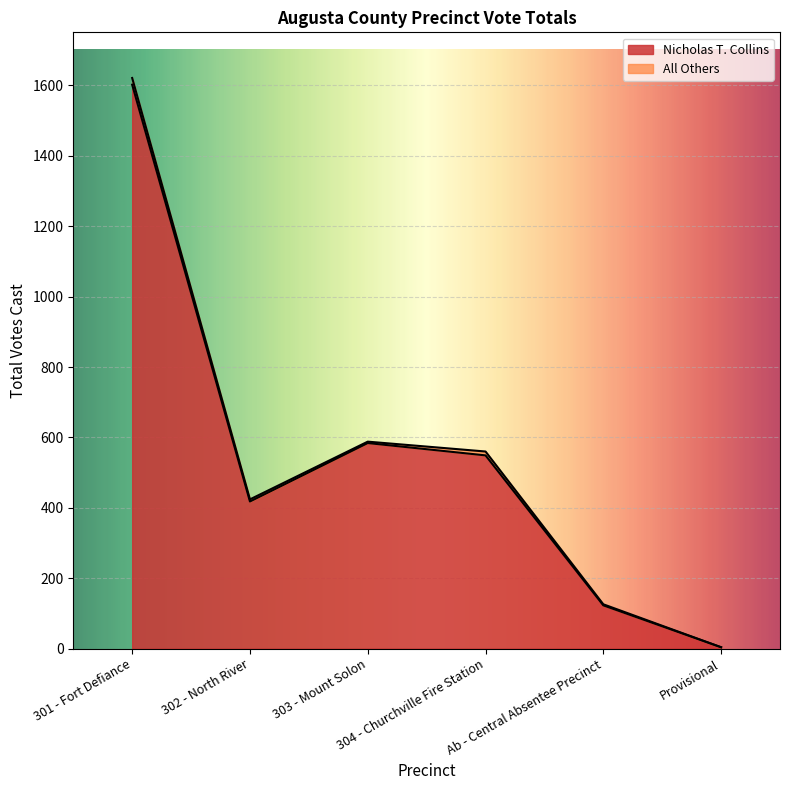

How many points are higher than both their immediate neighbors (excluding endpoints)?

1